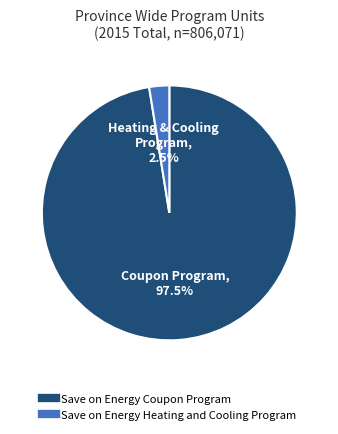

Which has a higher value, Save on Energy Heating and Cooling Program or Save on Energy Coupon Program?

Save on Energy Coupon Program